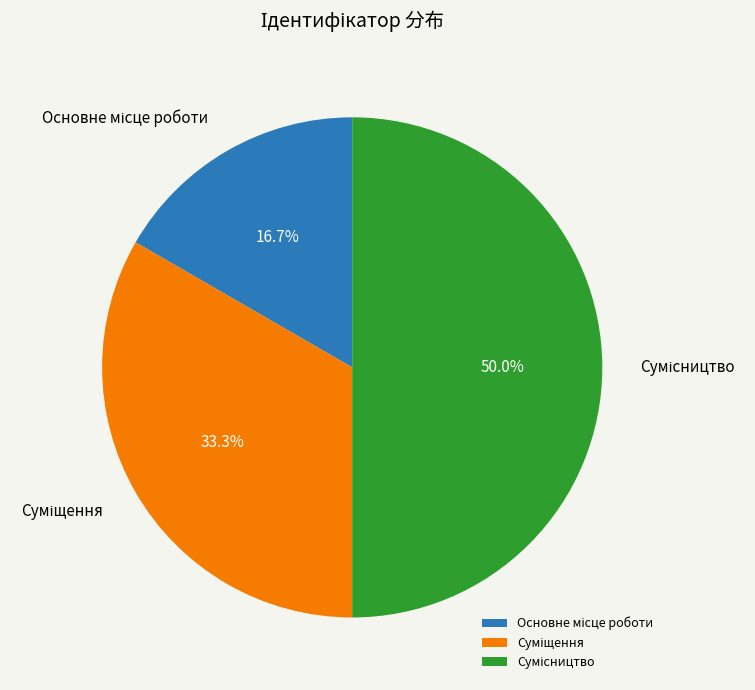

To the nearest percent, what portion does Сумісництво represent?

50%